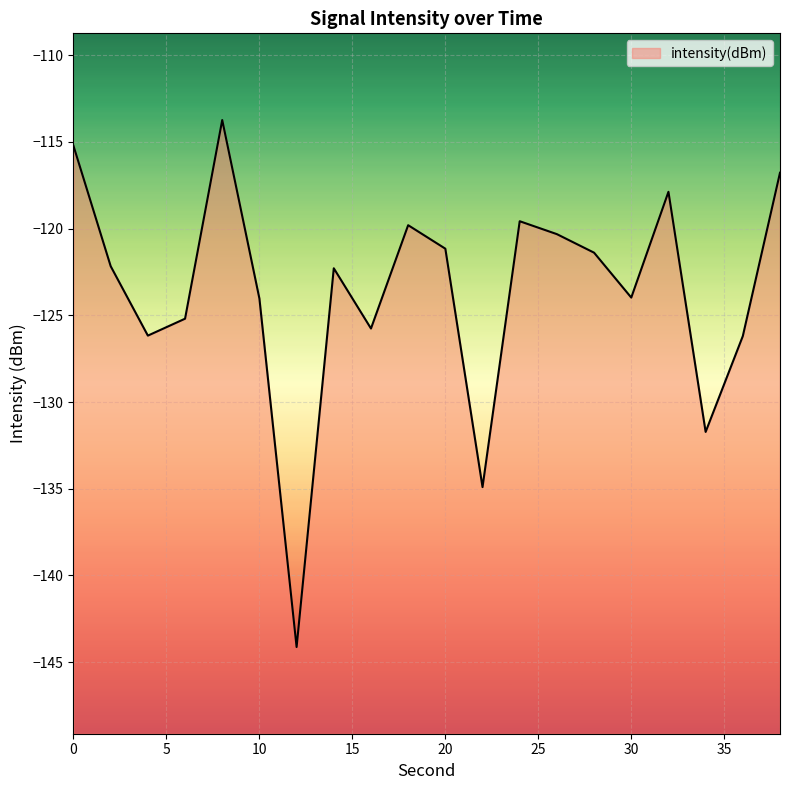

What is the sum of the values at 8 and 26?

-234.1